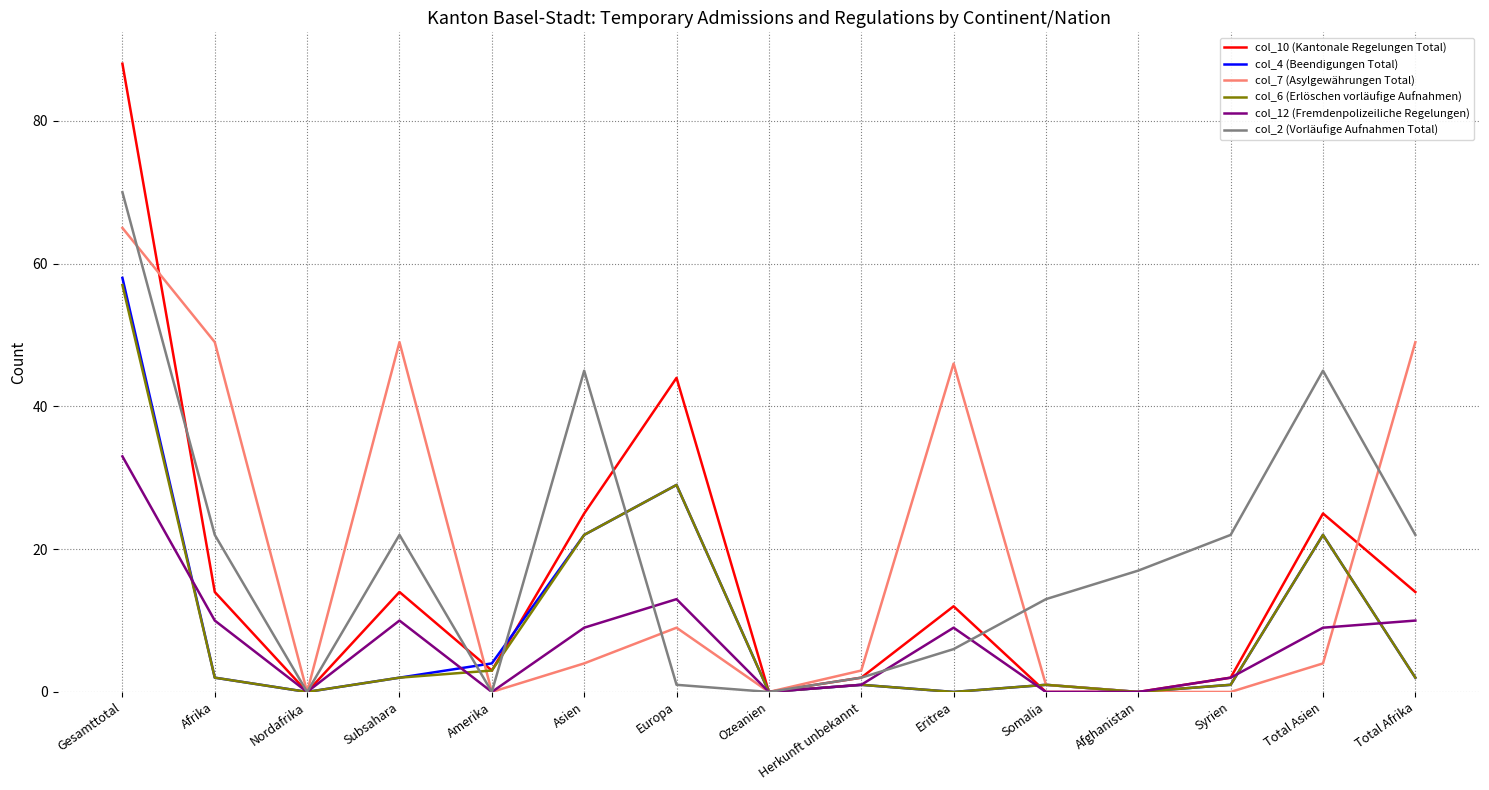

How many lines are shown in the chart?

6